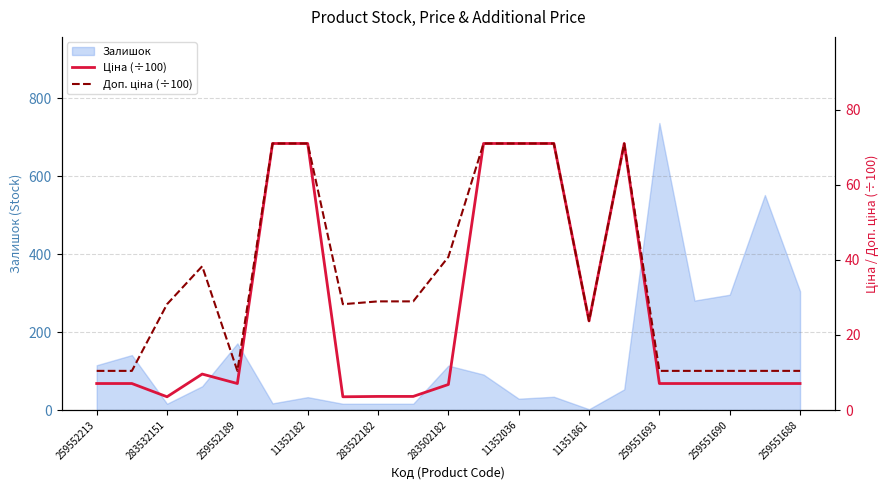

What is the highest value of the Залишок series?

737